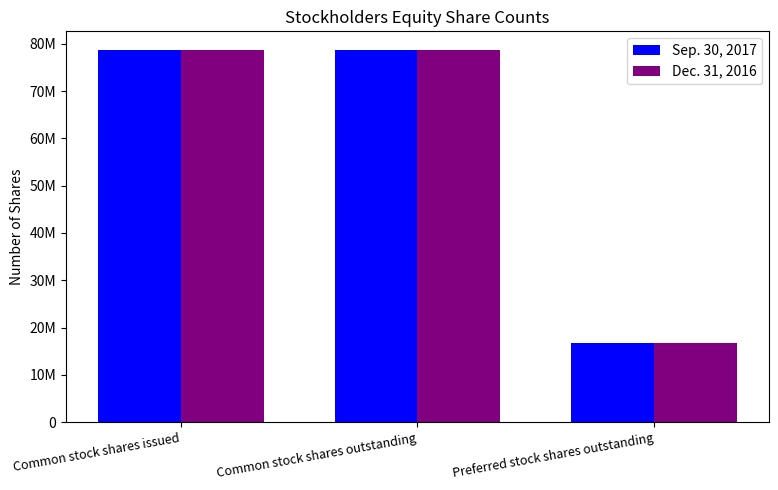

What is the label of the 1st bar from the left?

Common stock shares issued